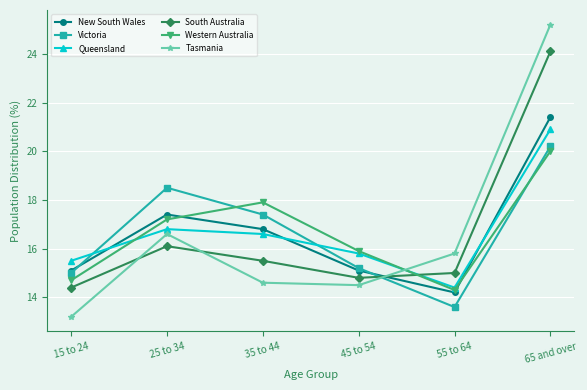

Reading right to left, extract all data points from this chart.

New South Wales: 21.4	14.2	15.1	16.8	17.4	15.1
Victoria: 20.2	13.6	15.2	17.4	18.5	15.0
Queensland: 20.9	14.4	15.8	16.6	16.8	15.5
South Australia: 24.1	15.0	14.8	15.5	16.1	14.4
Western Australia: 20.0	14.3	15.9	17.9	17.2	14.7
Tasmania: 25.2	15.8	14.5	14.6	16.6	13.2